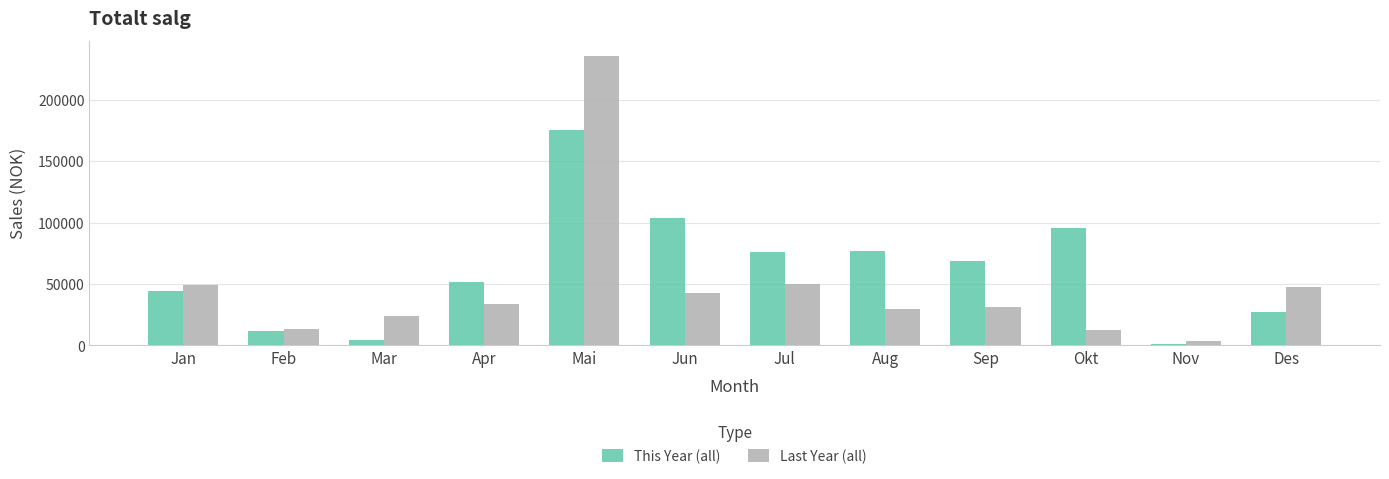

Rank the series by their average value, from lowest to highest.

Last Year (all), This Year (all)